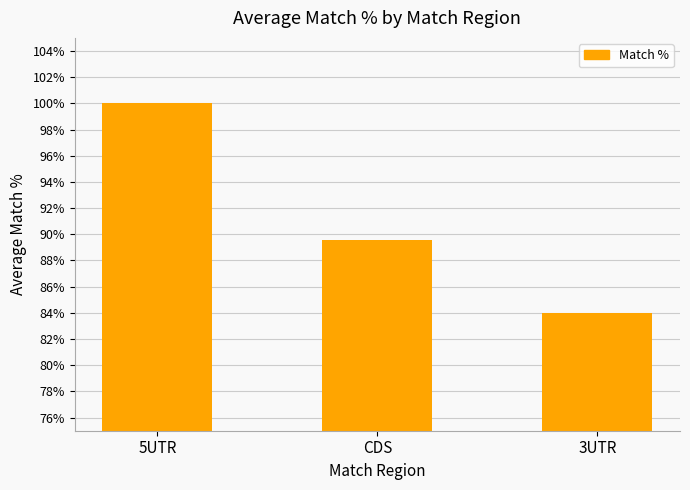

What is the ratio of the value at CDS to the value at 3UTR?

1.1